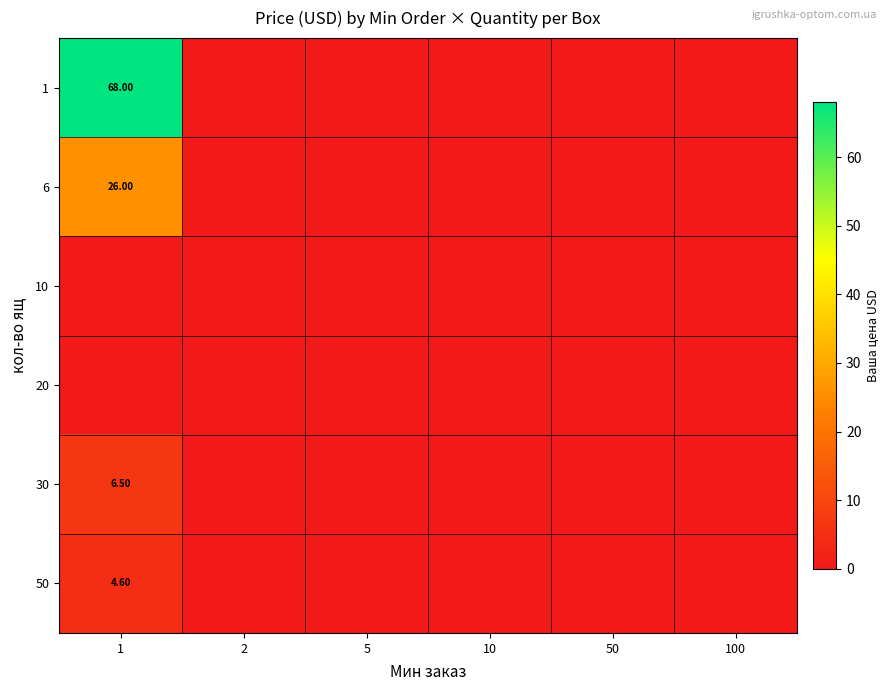

Which category has the highest value in the 1 series?

1